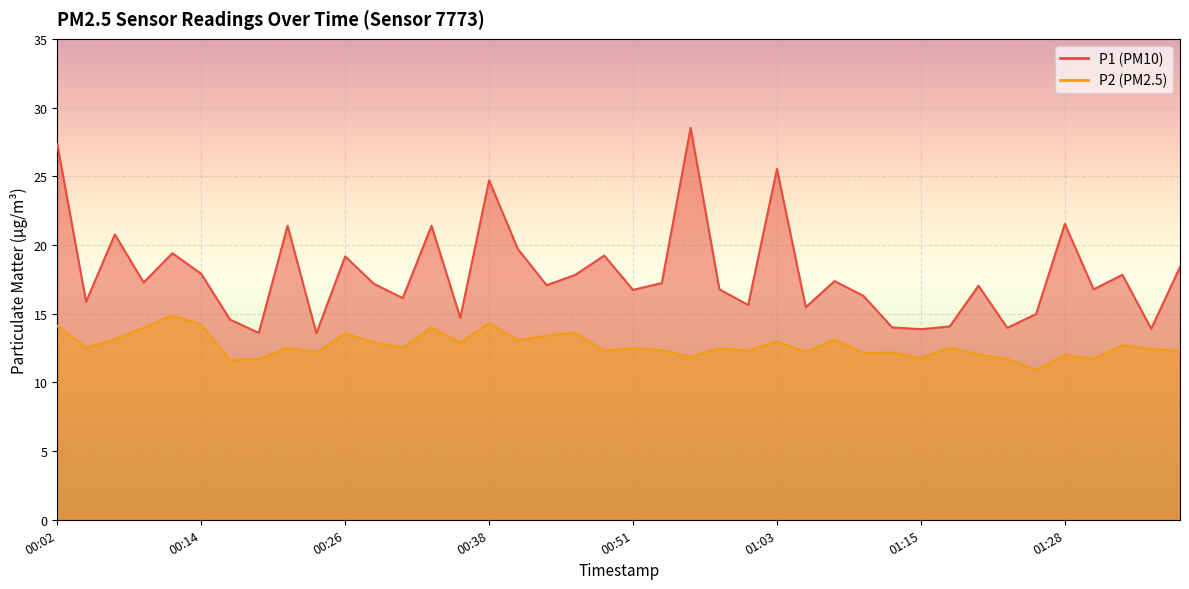

At how many categories does at least one series exceed 15?

30